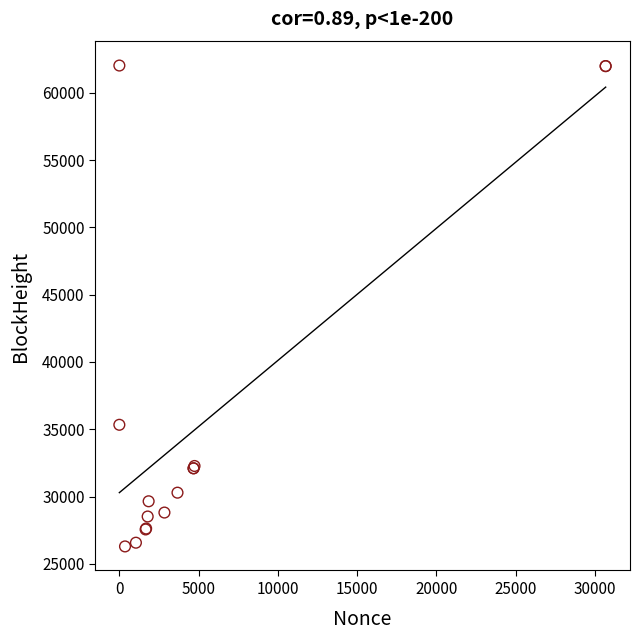

What Y value in the scatter plot is closest to 44163?

35333